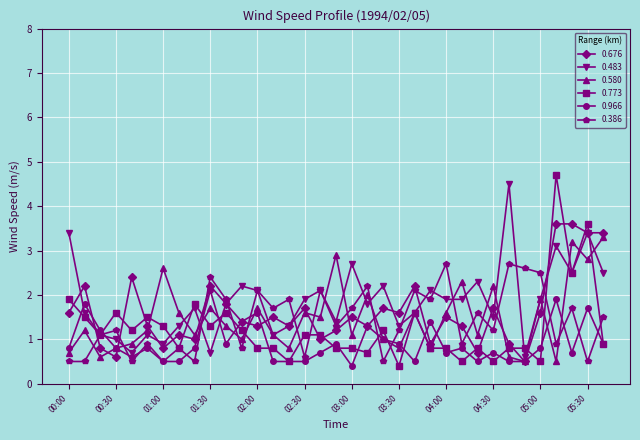

How many distinct data groups are displayed?

6